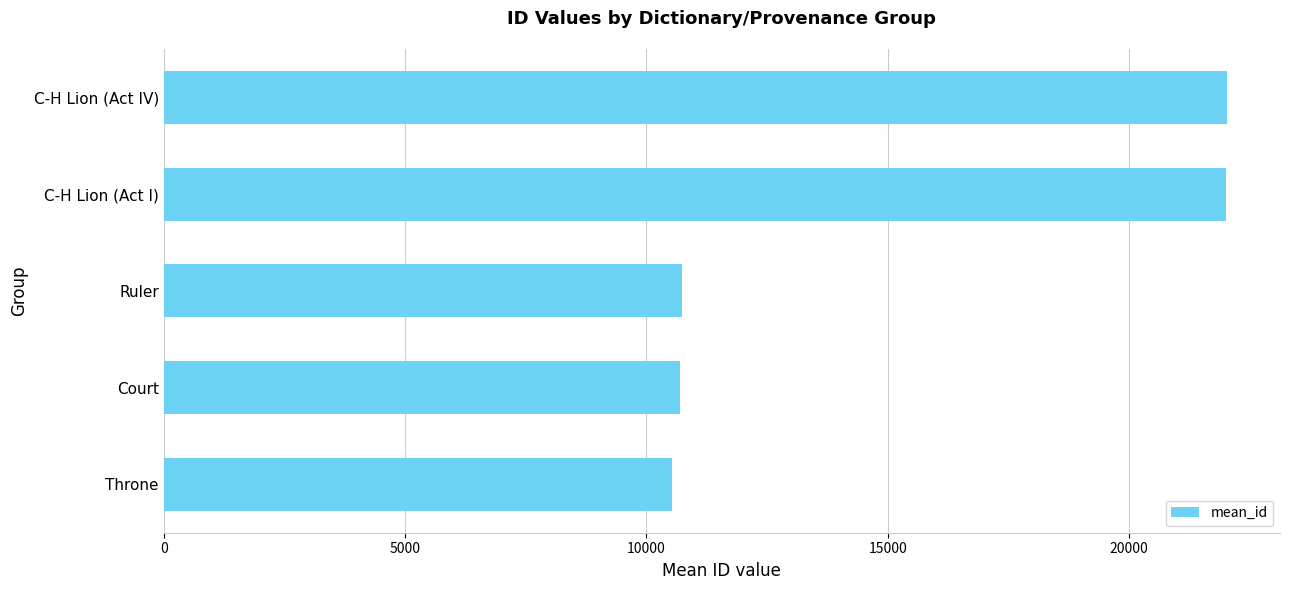

What is the minimum value shown in the chart?

10541